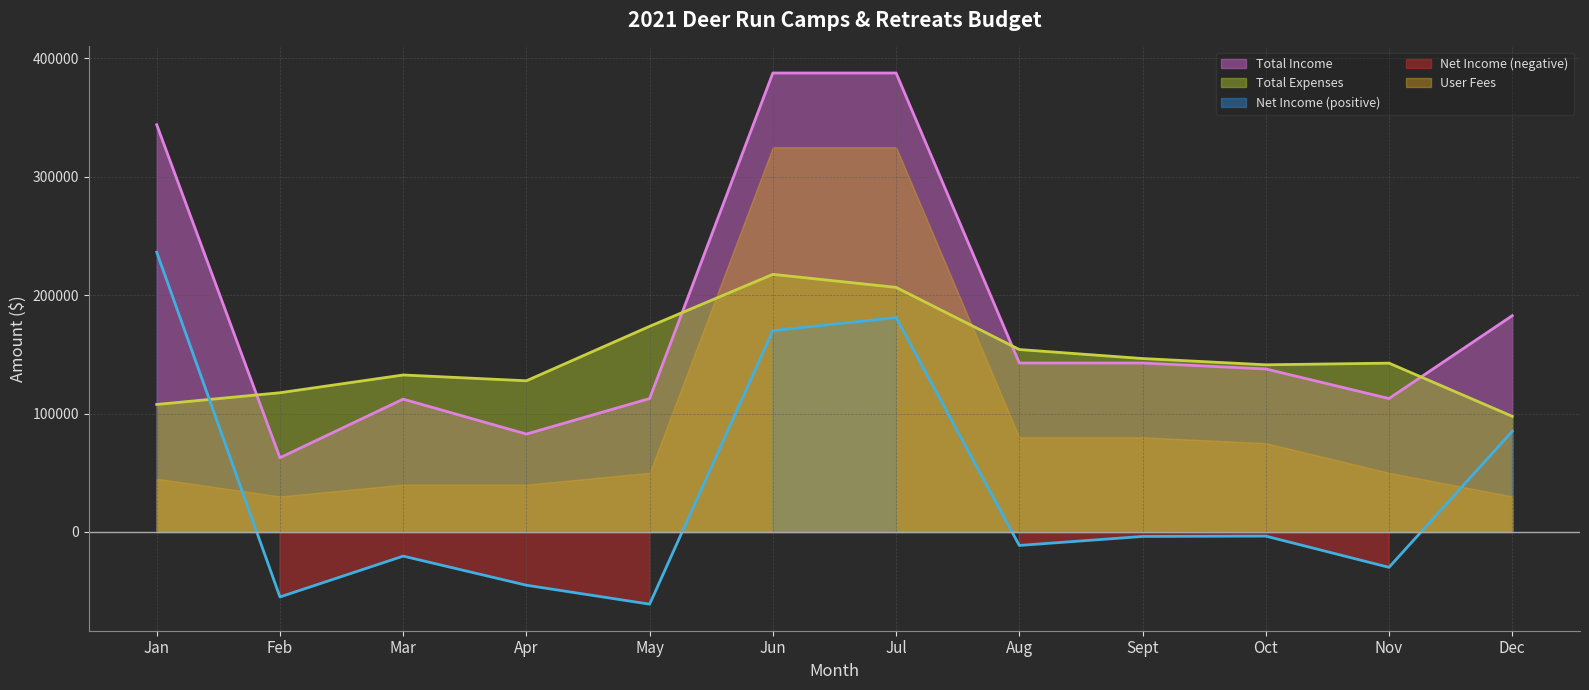

List the labels in order of Total Expenses value, smallest first.

Dec, Jan, Feb, Apr, Mar, Oct, Nov, Sept, Aug, May, Jul, Jun